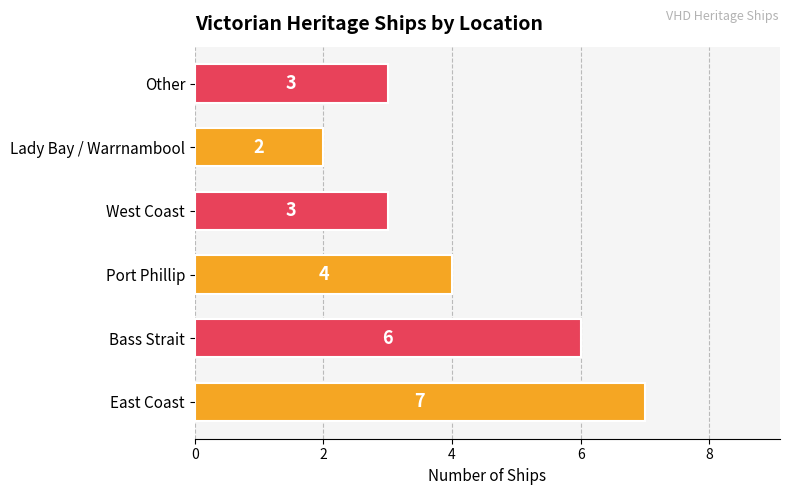

The value at West Coast is 5. True or false?

False